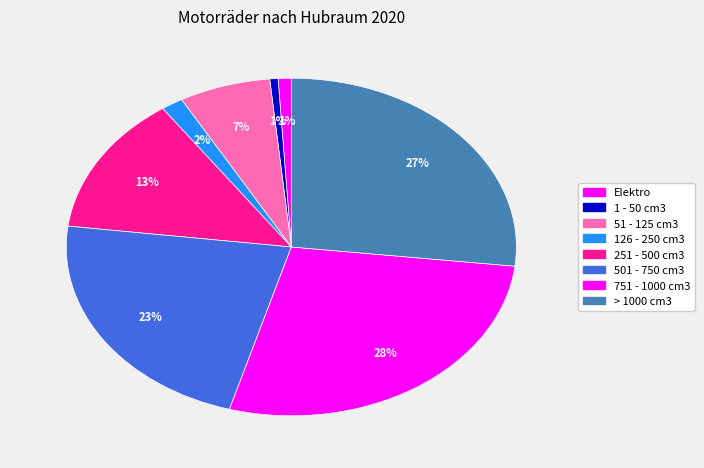

To the nearest percent, what is the difference between the 1 - 50 cm3 and > 1000 cm3 slice percentages?

26%